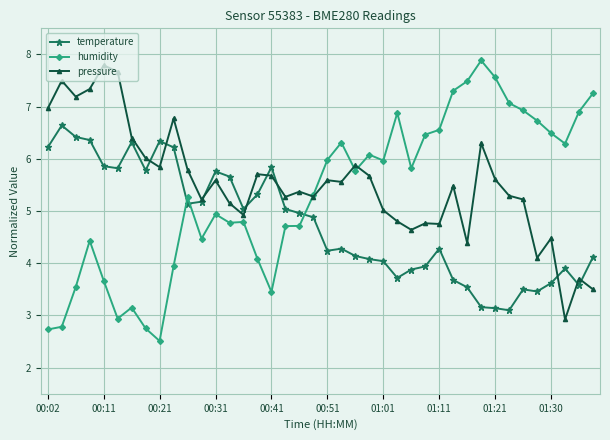

In pressure, how many points are lower than both neighbors (excluding endpoints)?

12